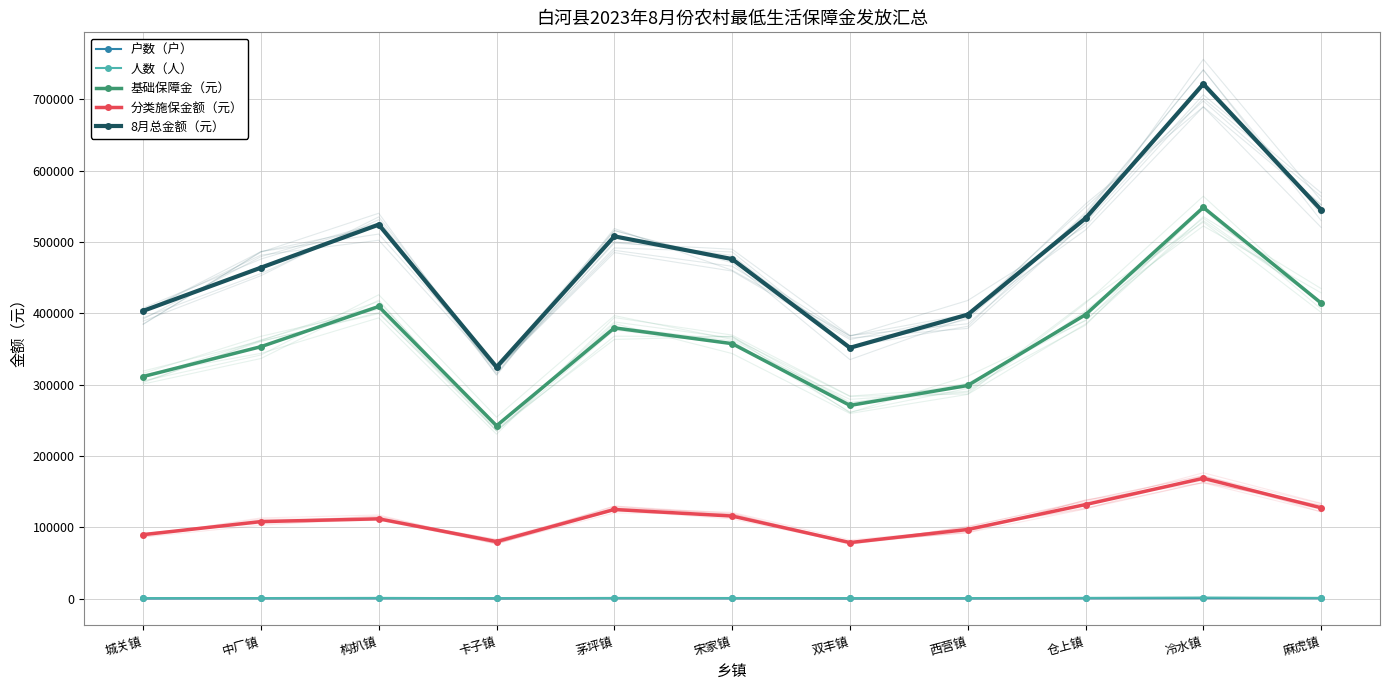

The value of 8月总金额（元） at 茅坪镇 is 507963. True or false?

True